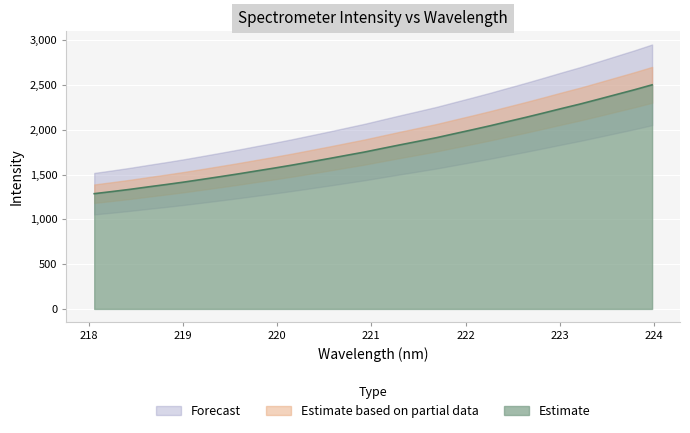

List the labels in order of value, largest first.

223.9802, 223.7895, 223.5987, 223.408, 223.2172, 223.0264, 222.8355, 222.6447, 222.4538, 222.263, 222.0721, 221.8812, 221.6902, 221.4993, 221.3083, 221.1174, 220.9264, 220.7354, 220.5444, 220.3533, 220.1623, 219.9712, 219.7801, 219.589, 219.3979, 219.2067, 219.0156, 218.8244, 218.6332, 218.442, 218.2508, 218.0596